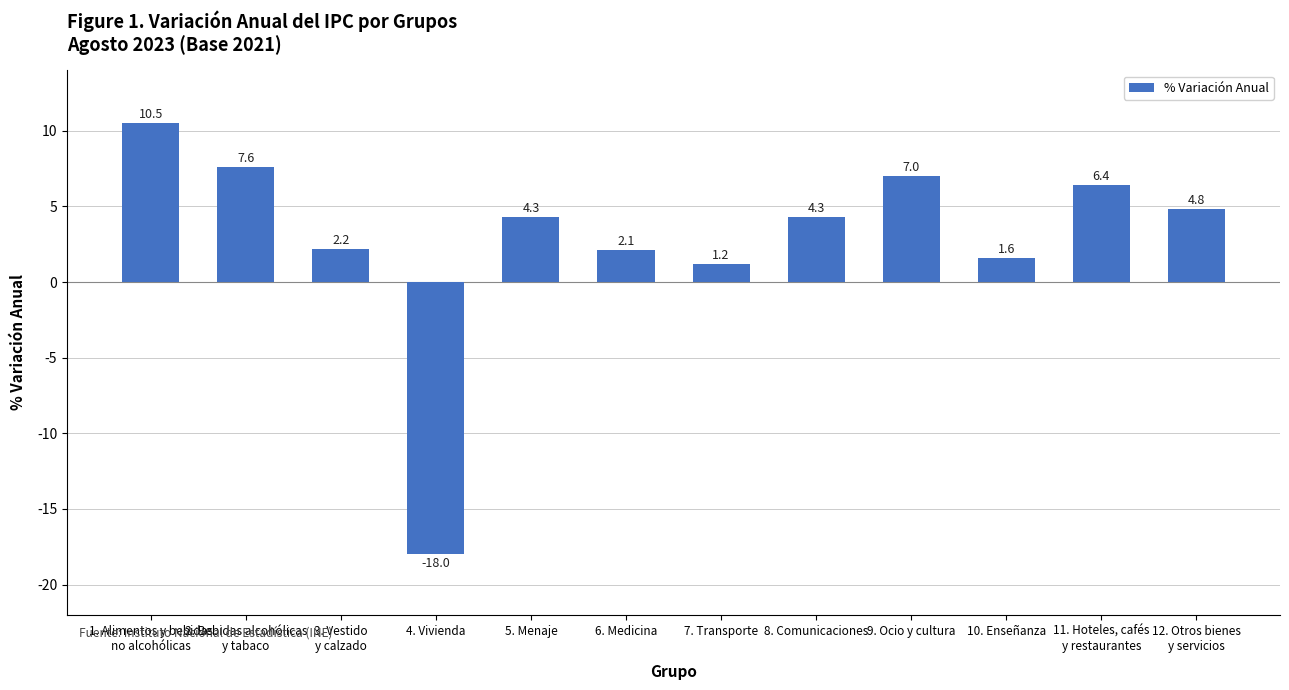

At which label does the data first exceed 4?

1. Alimentos y bebidas
no alcohólicas